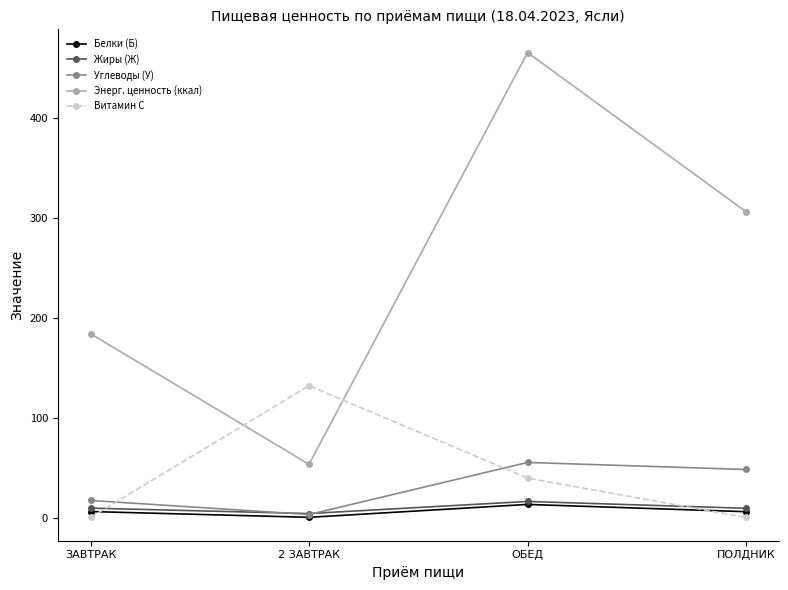

How many intersections are there between Углеводы (У) and Витамин С?

2